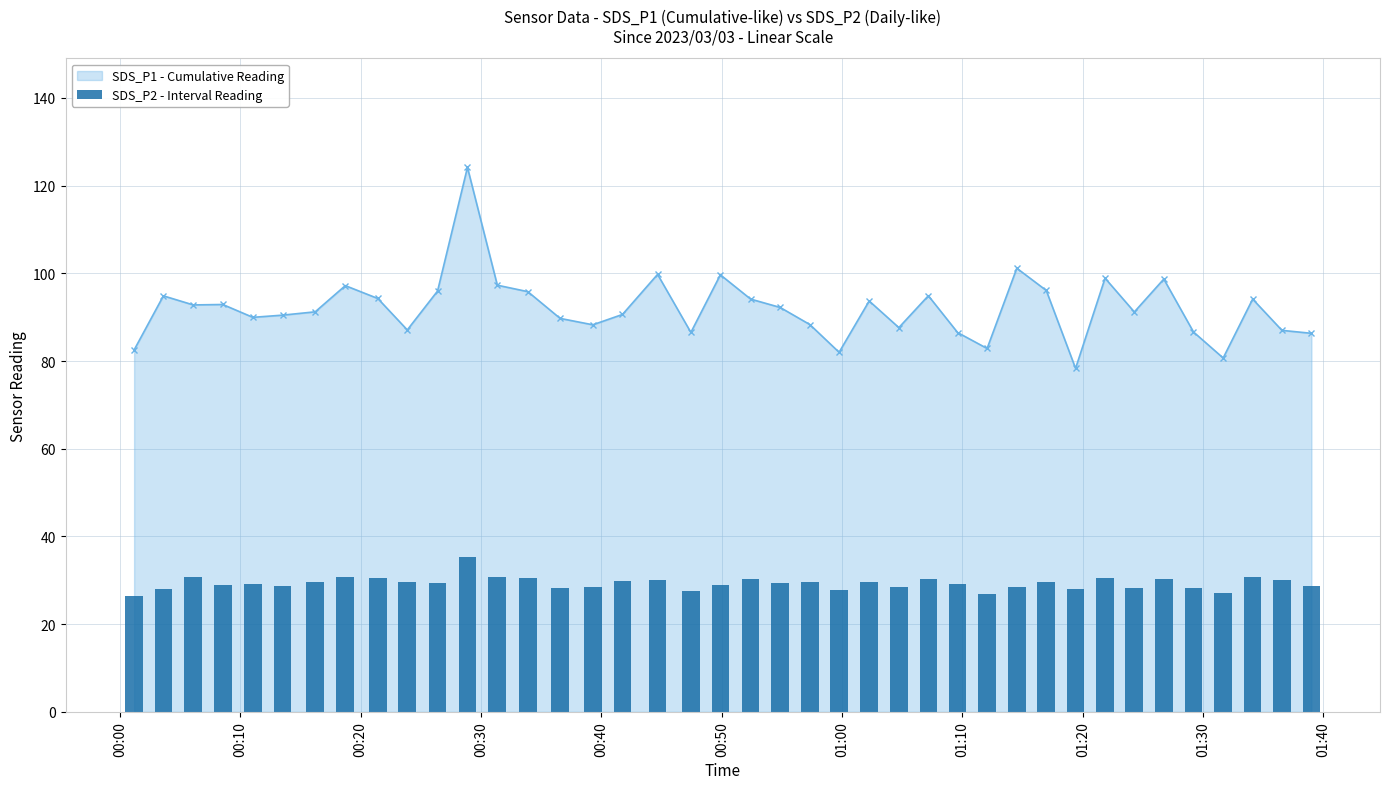

True or false: SDS_P1 - Cumulative Reading has more than 1 interior local peaks.

True